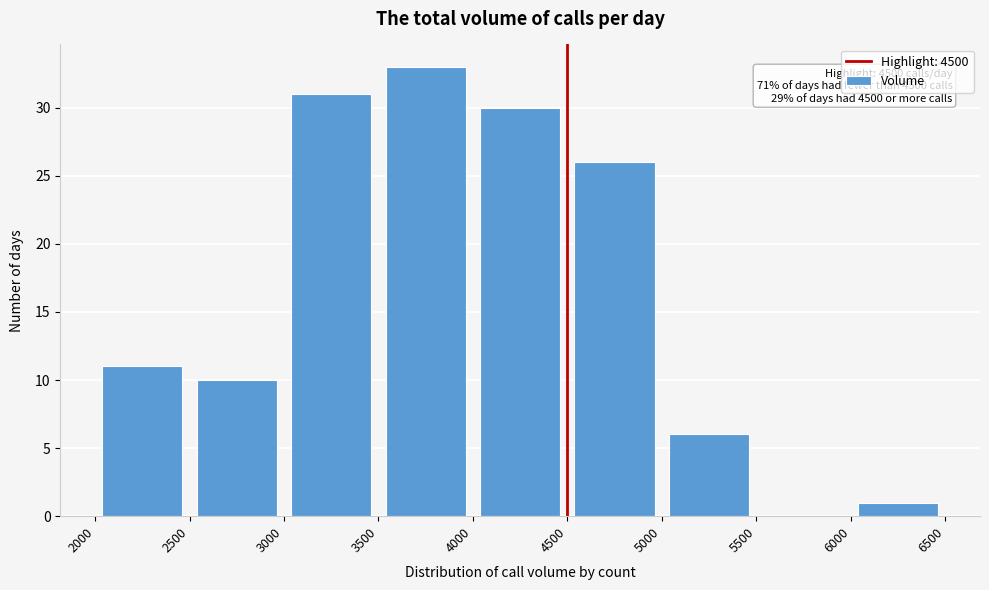

Over which range of the x-axis is the bar tallest?

3500 to 4000